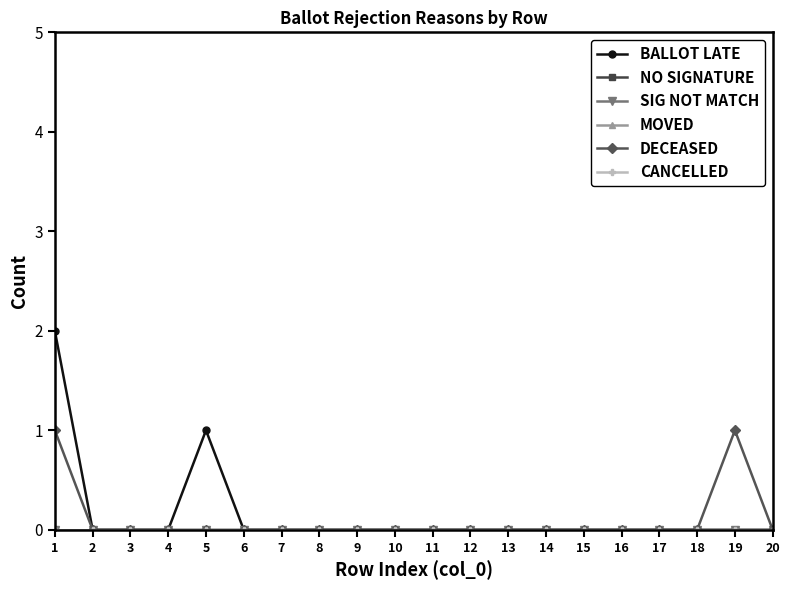

At 8, list the series in order from smallest to largest.

BALLOT LATE, NO SIGNATURE, SIG NOT MATCH, MOVED, DECEASED, CANCELLED